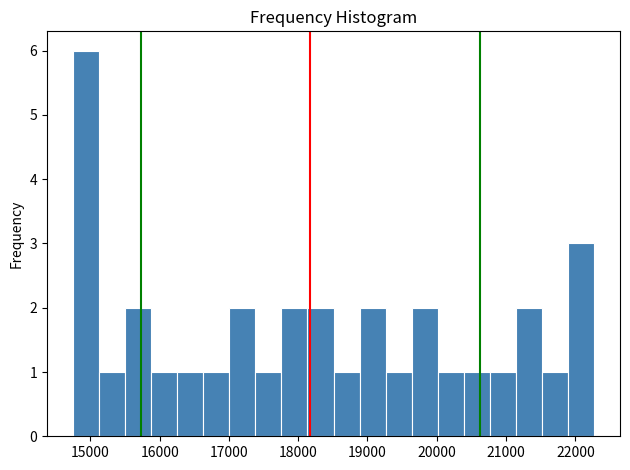

Around what value on the x-axis is the tallest bar? Give the approximate position of its centre, as read against the axis.

14900